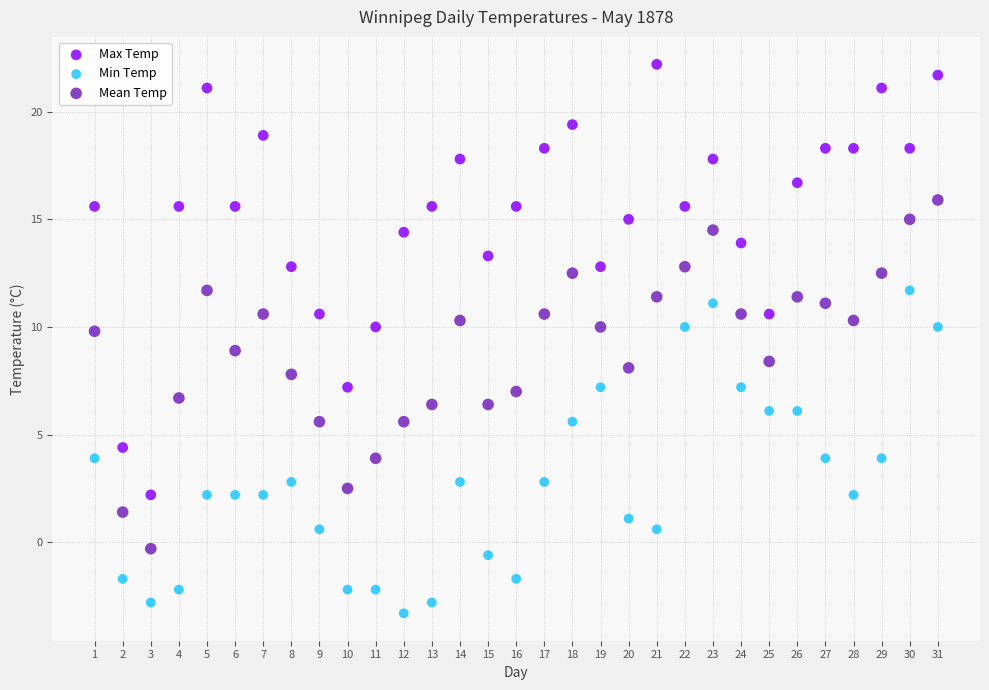

Which series reaches the minimum Y coordinate?

Min Temp